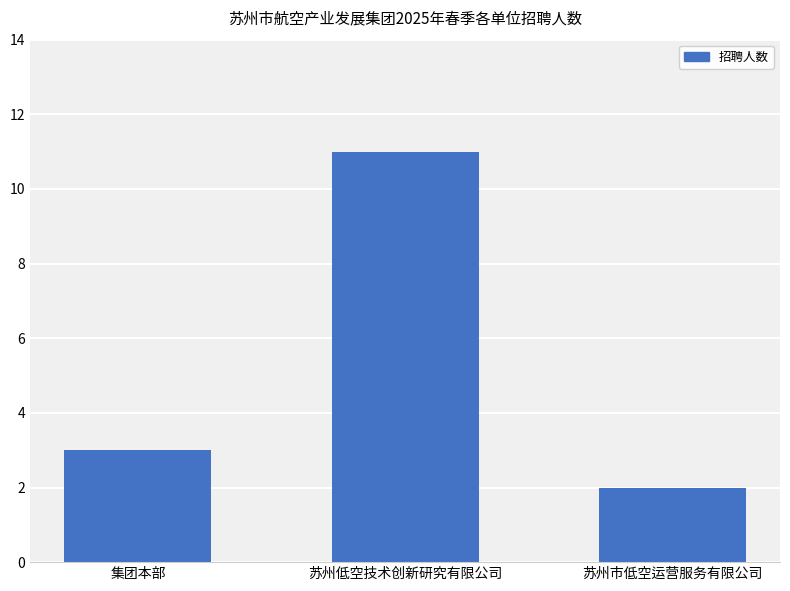

Between 苏州市低空运营服务有限公司 and 苏州低空技术创新研究有限公司, which is larger?

苏州低空技术创新研究有限公司